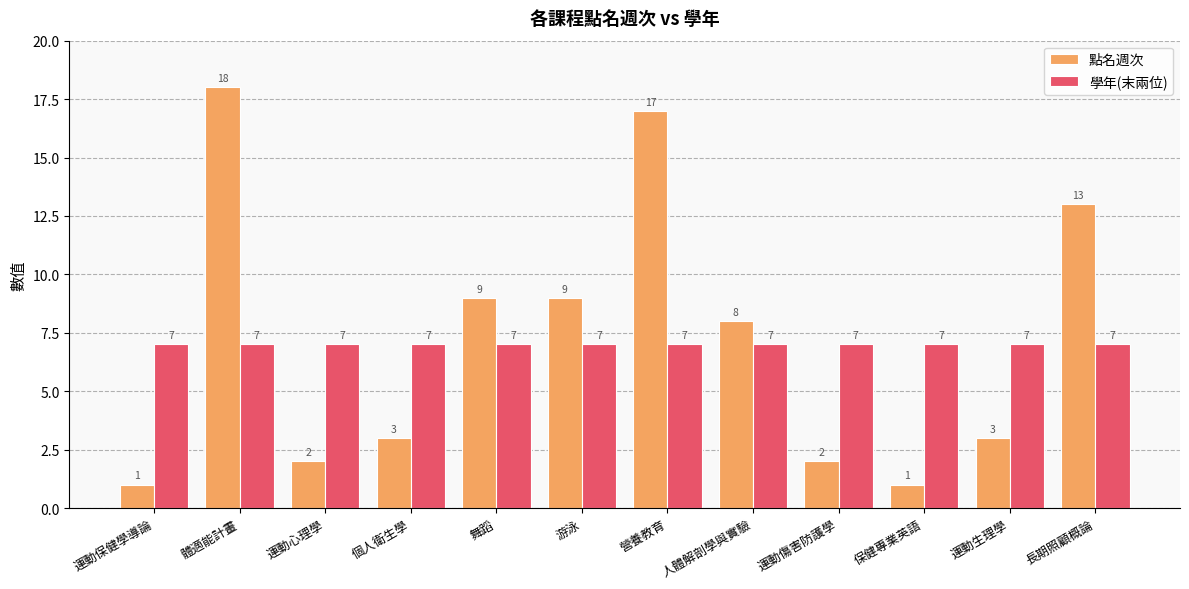

What is the approximate value of 點名週次 at 個人衛生學?

3